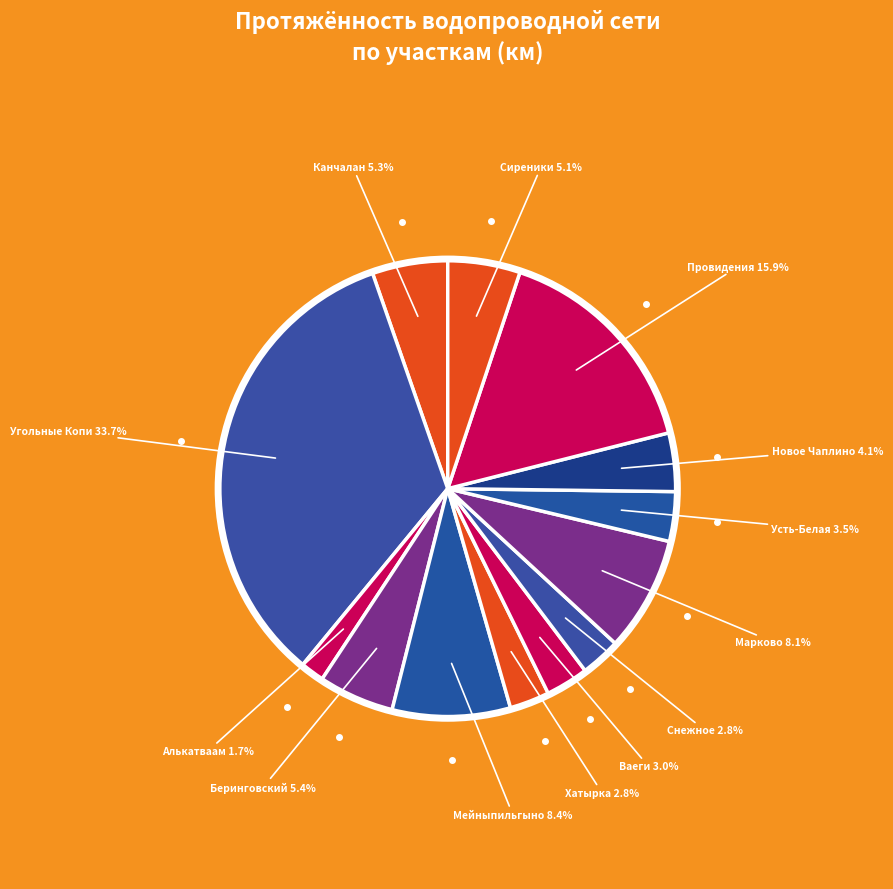

Does Усть-Белая represent more than half of the total?

No